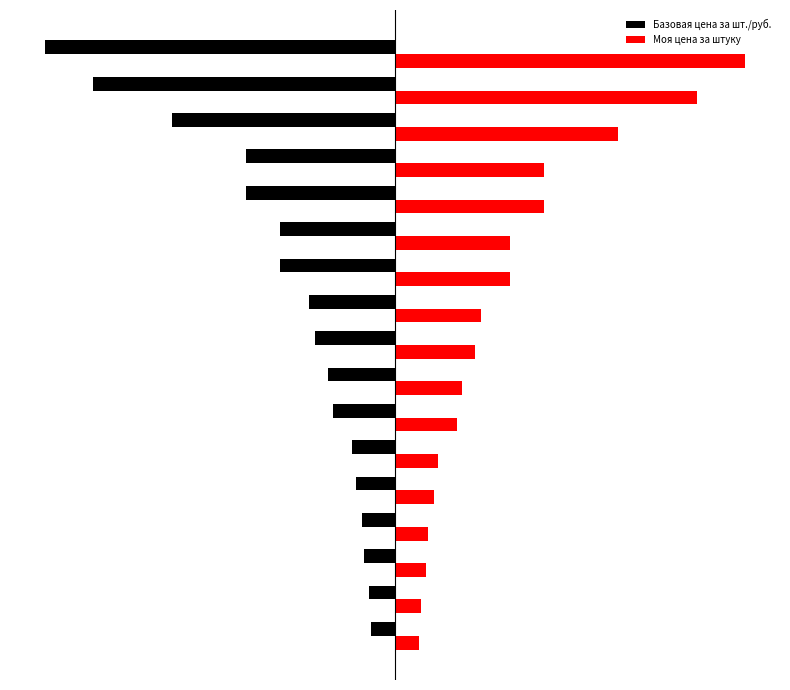

Reading right to left, list all the values displayed in this chart.

Базовая цена за шт./руб.: -8093	-6990	-5153	-3450	-3450	-2660	-2660	-1990	-1853	-1550	-1440	-990	-900	-760	-713	-610	-560
Моя цена за штуку: 8093	6990	5153	3450	3450	2660	2660	1990	1853	1550	1440	990	900	760	713	610	560